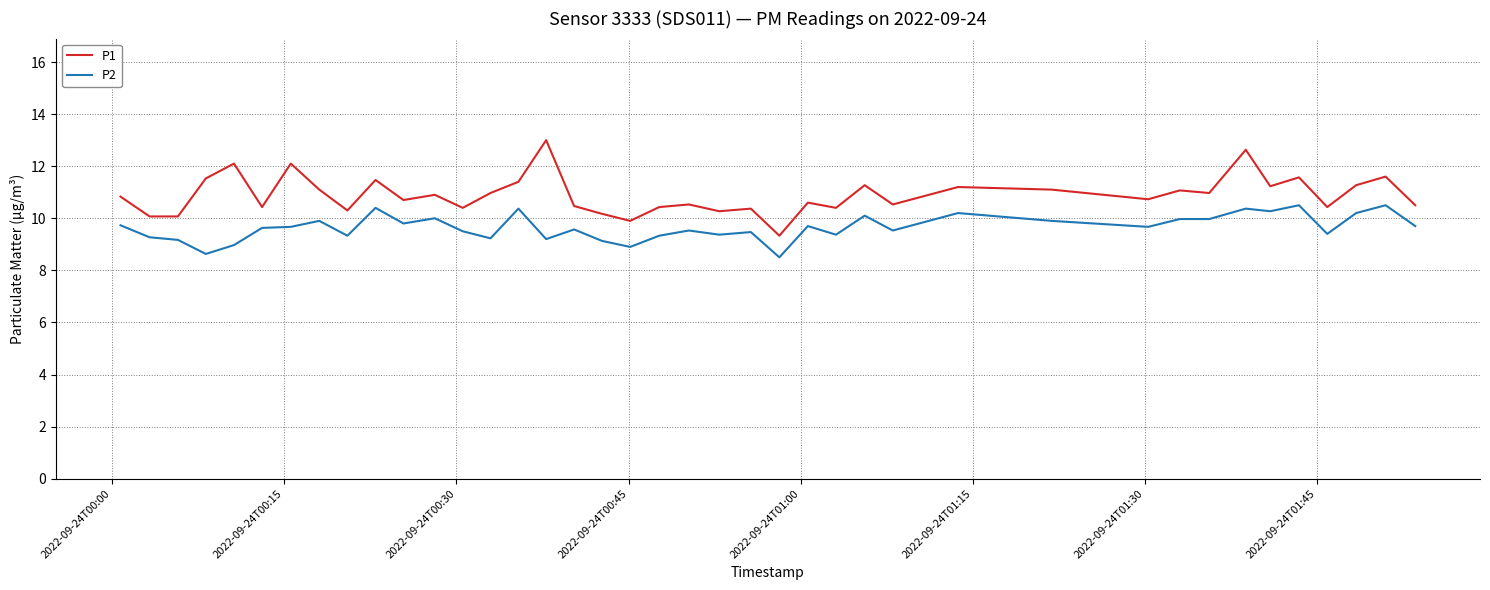

True or false: P1 and P2 intersect in this chart.

False